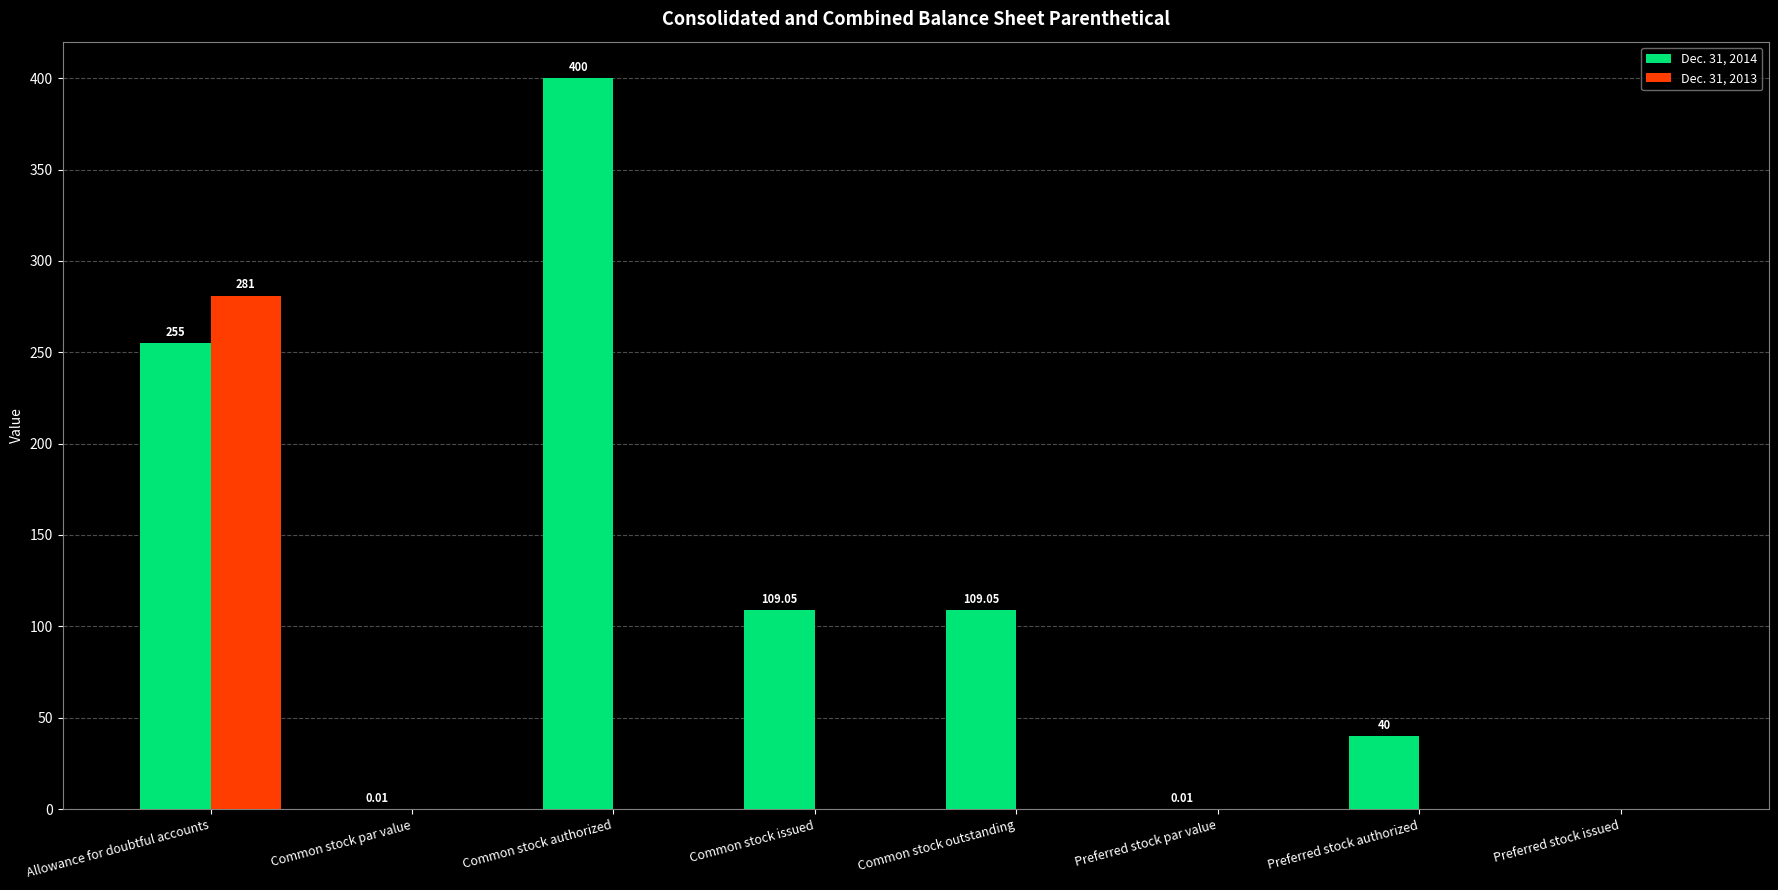

What is the sum of the Dec. 31, 2014 values at Preferred stock authorized and Preferred stock par value?

40.0